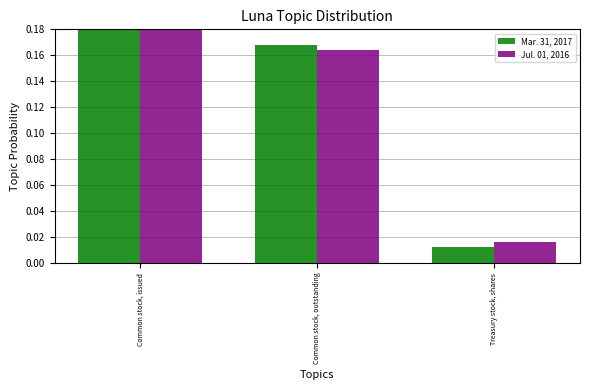

Rank the series at Common stock, outstanding from highest to lowest value.

Mar. 31, 2017, Jul. 01, 2016